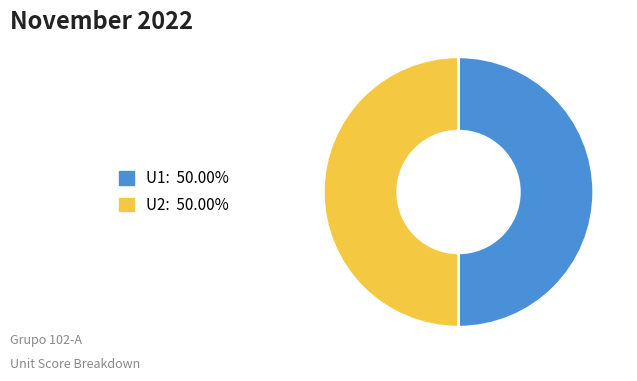

How many segments does this pie chart have?

2